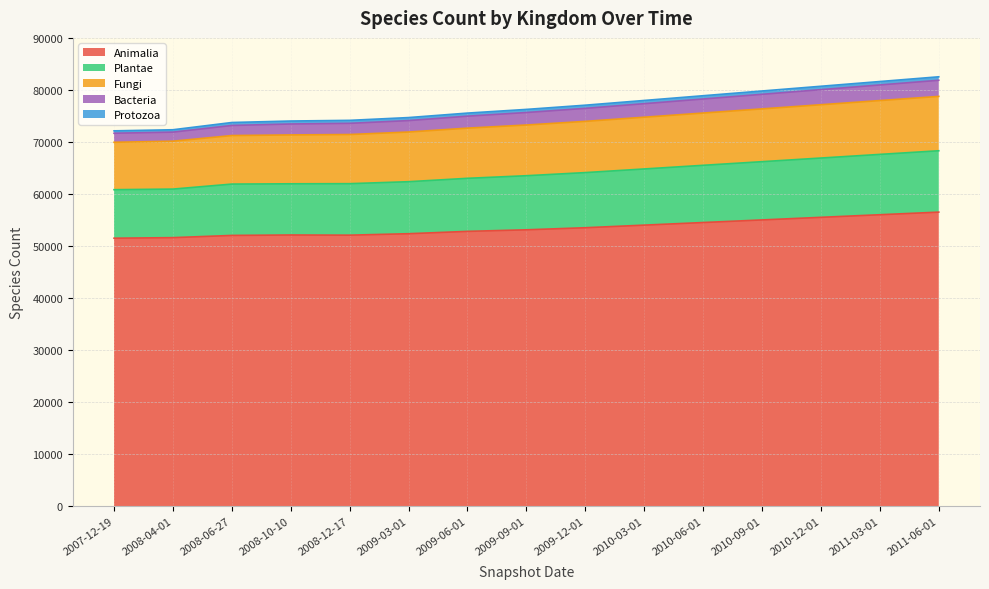

At which category is the sum across all series the highest?

2011-06-01